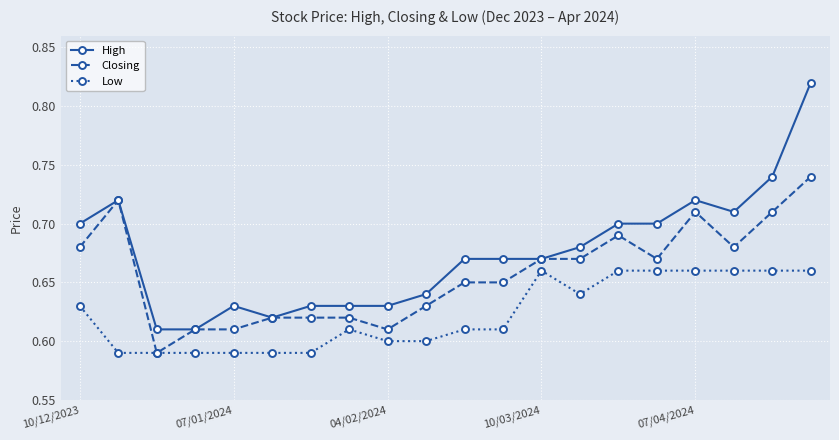

Rank the series by their average value, from highest to lowest.

High, Closing, Low